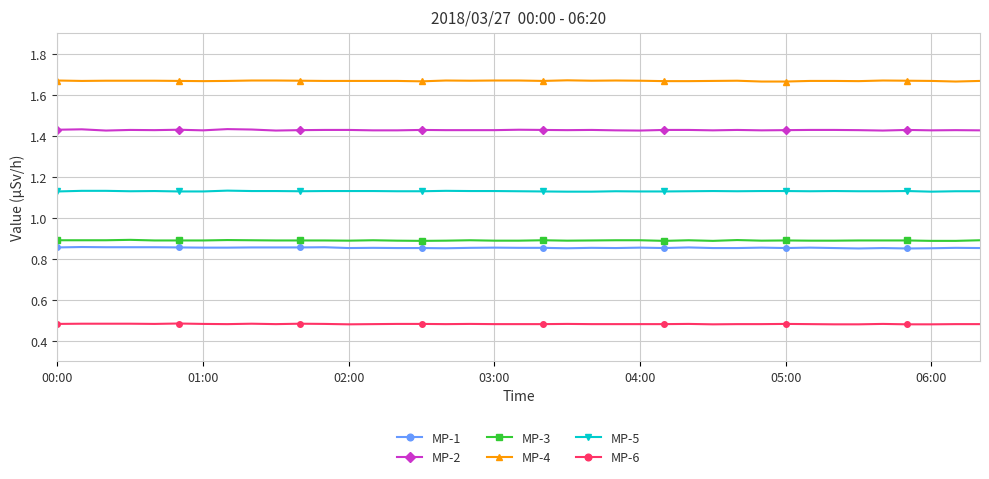

What is the sum of all MP-6 values?

18.8